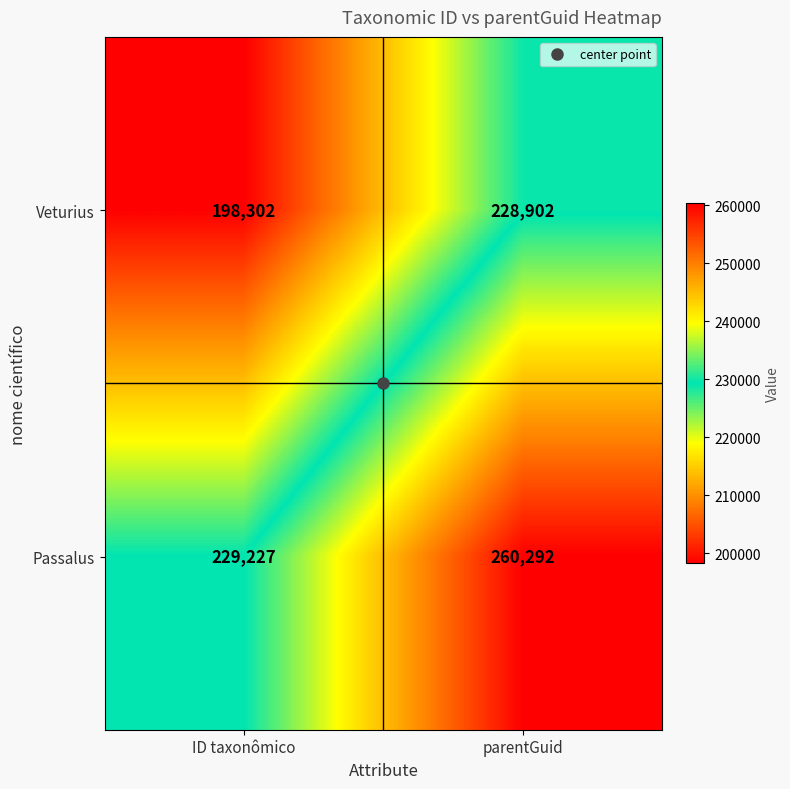

The value of Veturius at parentGuid is 69740. True or false?

False